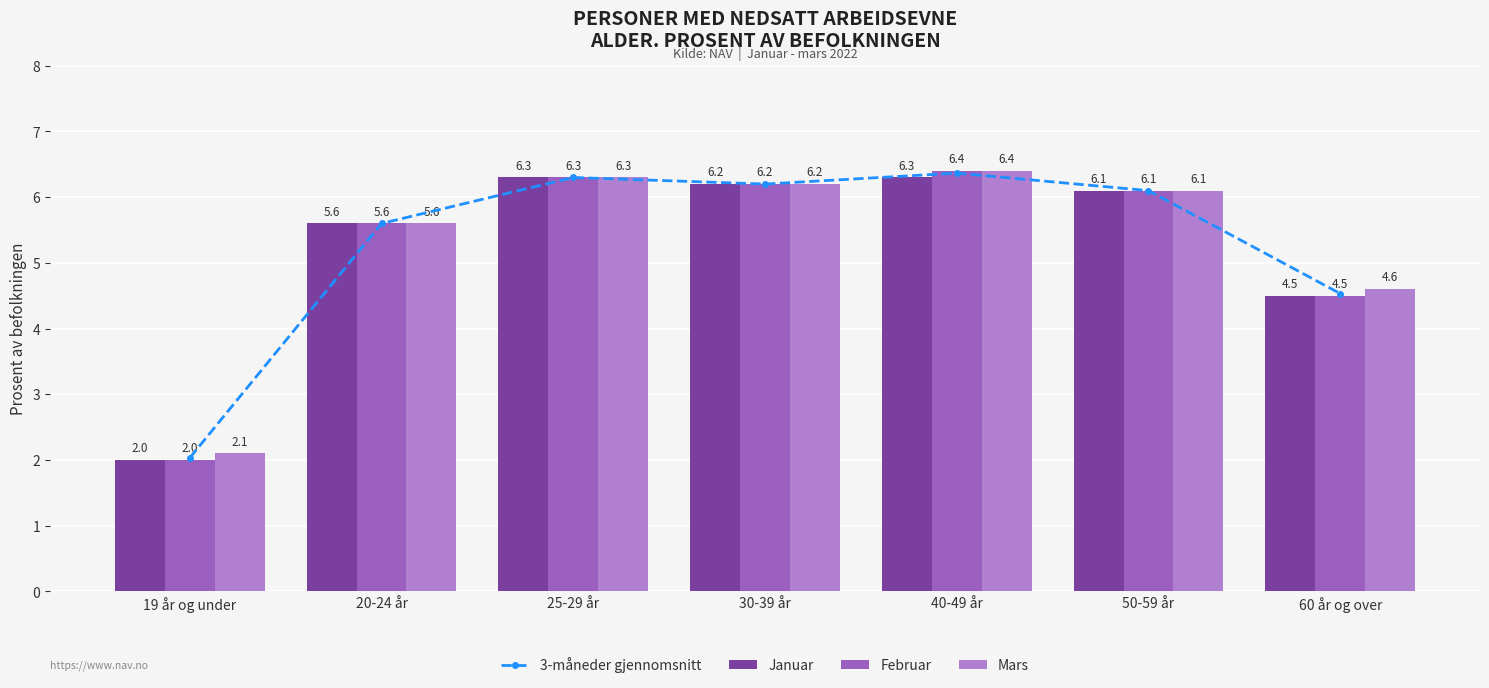

Rank the categories by Mars value from lowest to highest.

19 år og under, 60 år og over, 20-24 år, 50-59 år, 30-39 år, 25-29 år, 40-49 år